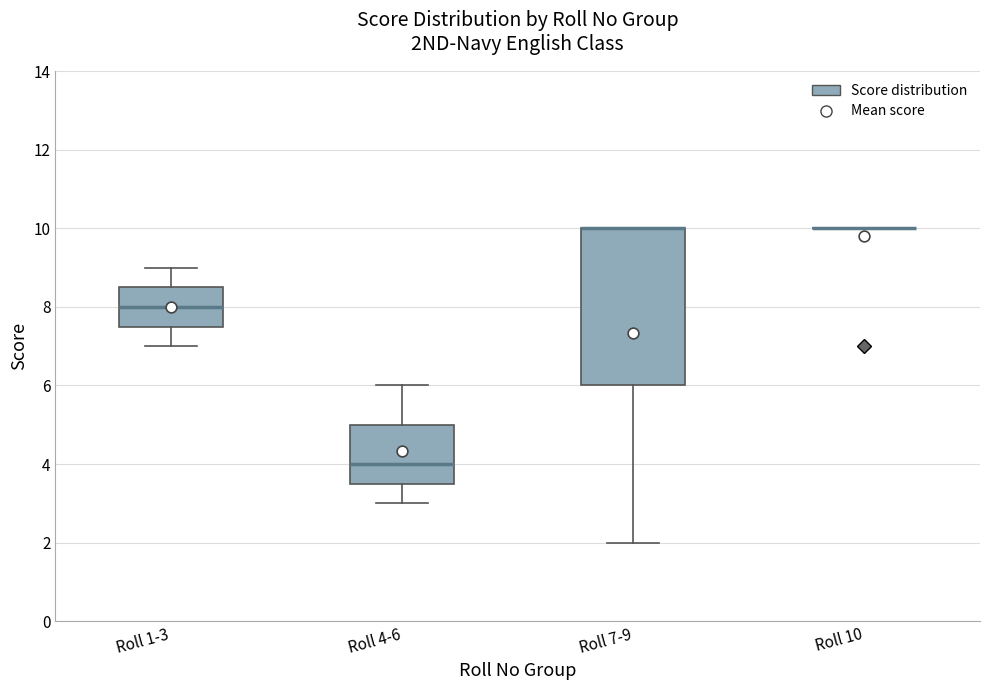

Which box is the tallest, from its lower edge to its upper edge?

Roll 7-9